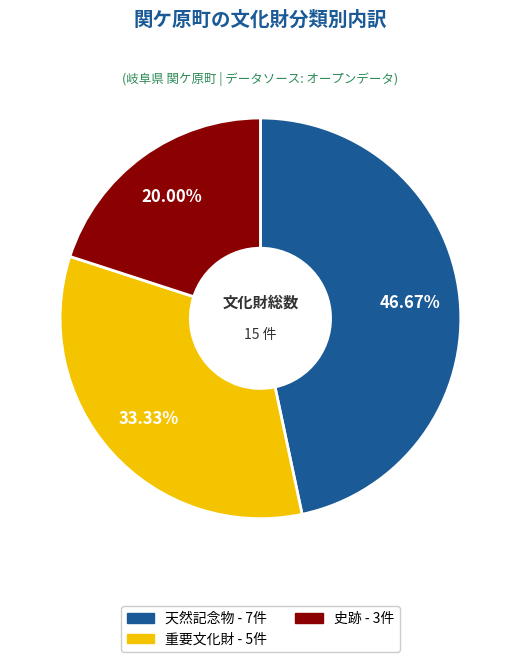

To the nearest percent, what percentage of the pie is 天然記念物?

47%